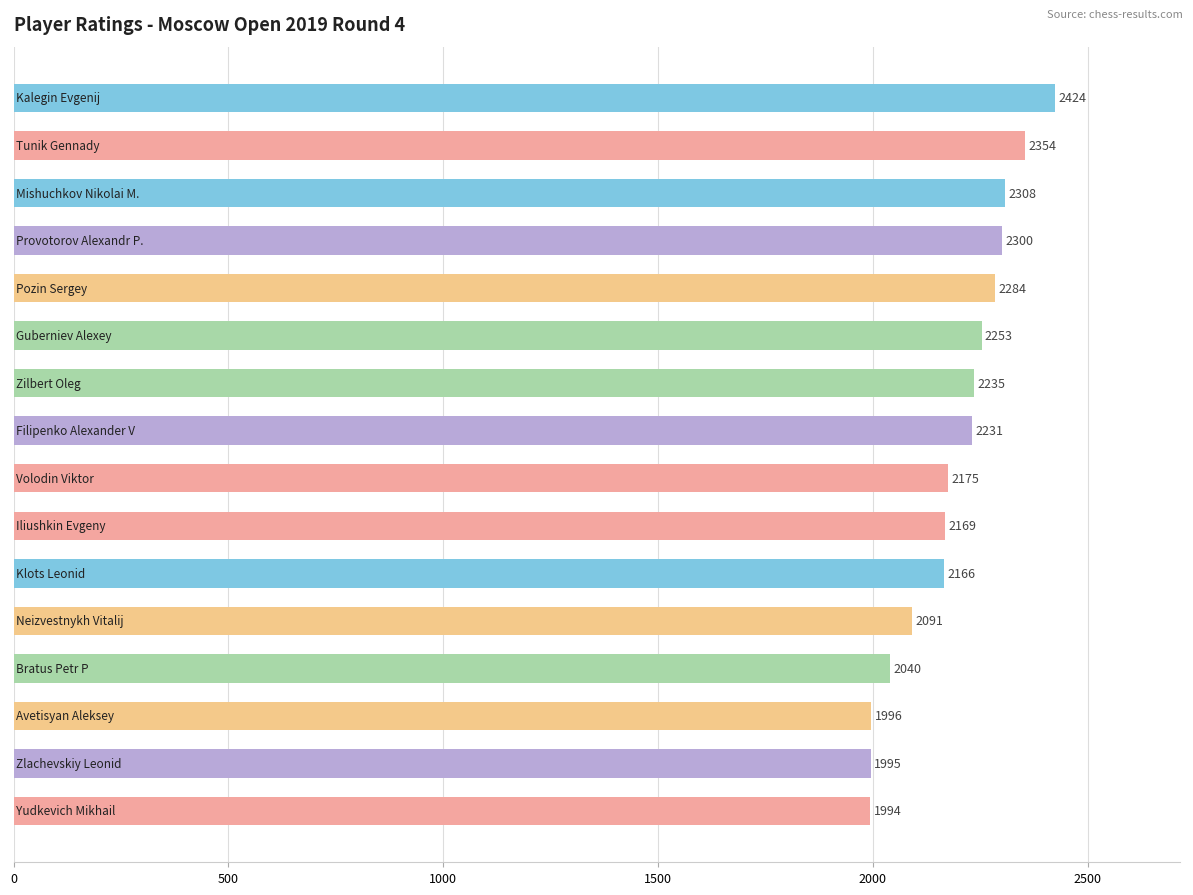

What is the value of the 3rd bar from the top?

2308